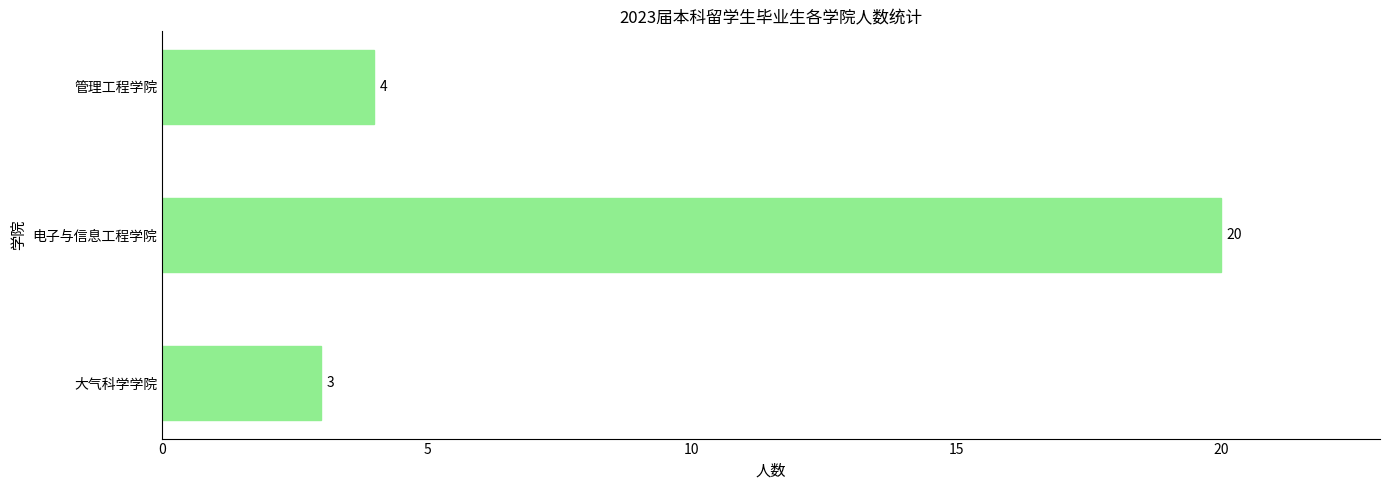

How many bars are there in total?

3